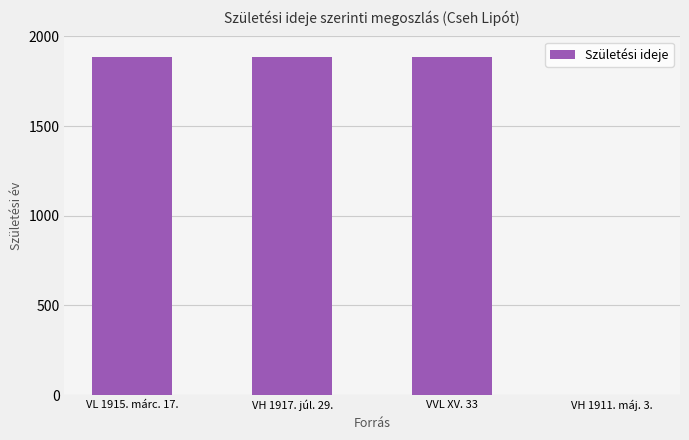

Reading left to right, list all the values displayed in this chart.

1883	1883	1883	0